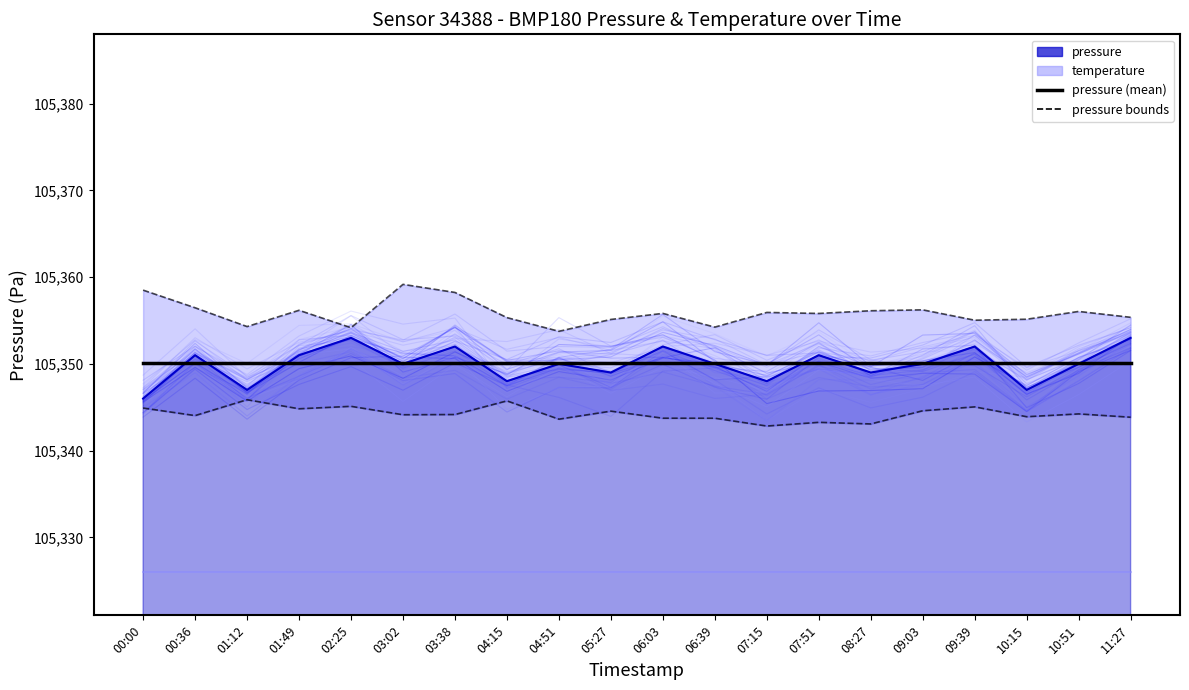

What is the label of the 3rd point from the left?

01:12